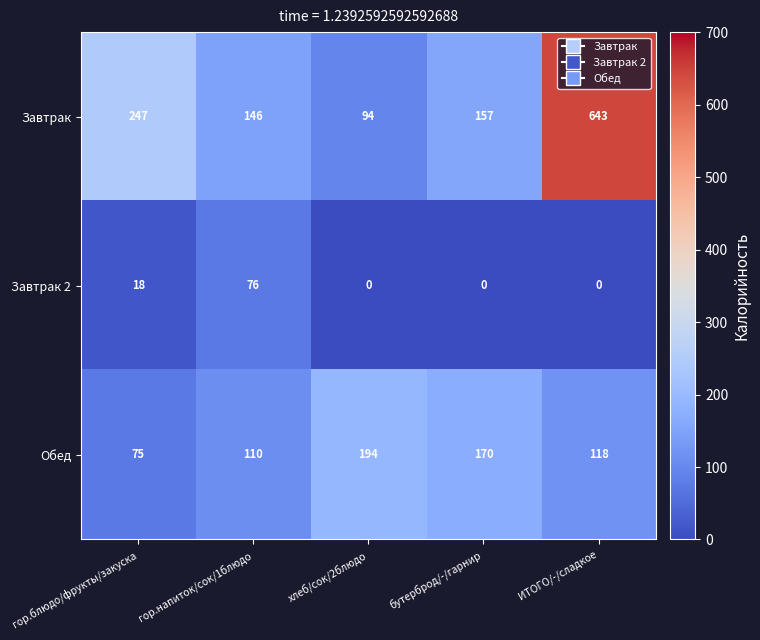

At which category is the sum across all series the highest?

ИТОГО/-/сладкое